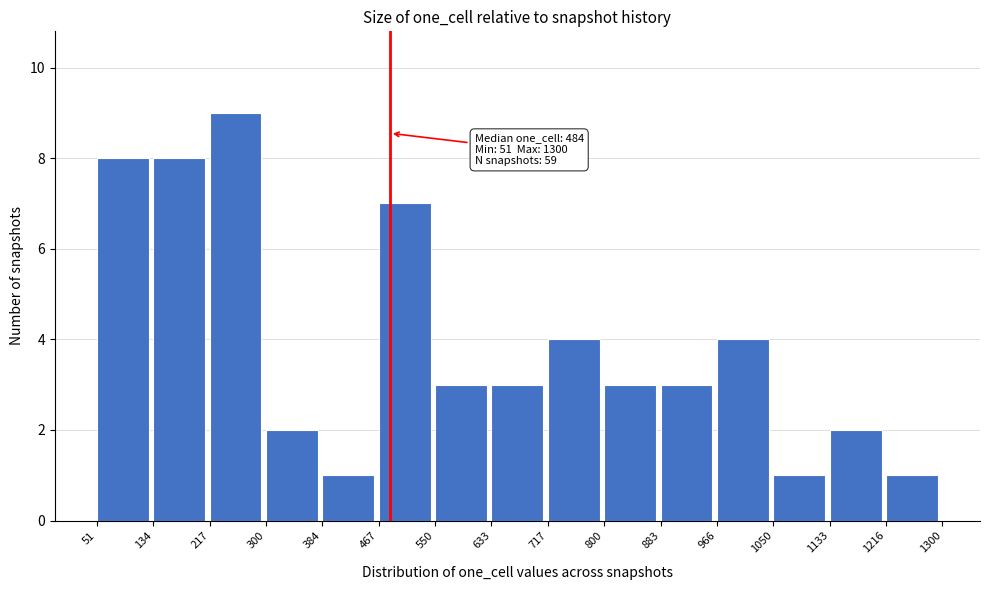

Over which range of the x-axis is the bar tallest?

217 to 300